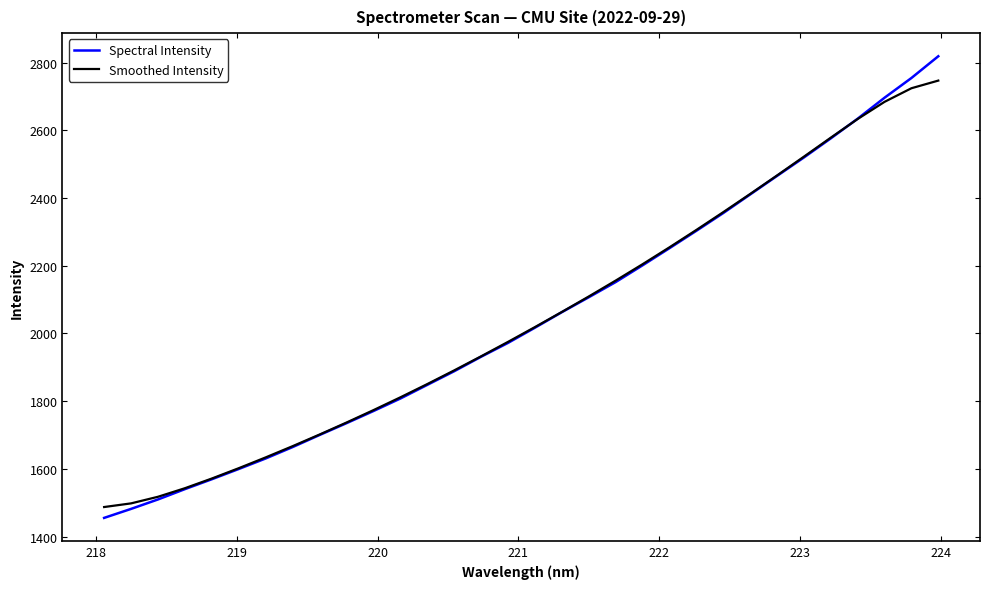

What is the minimum value for Spectral Intensity?

1455.6